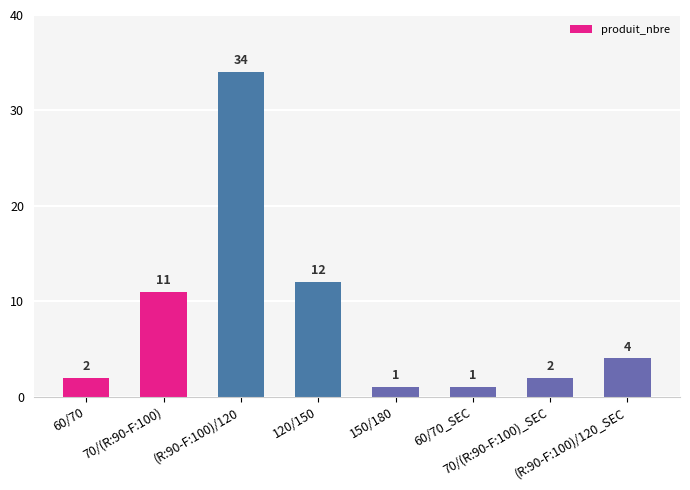

What is the greatest value displayed?

34